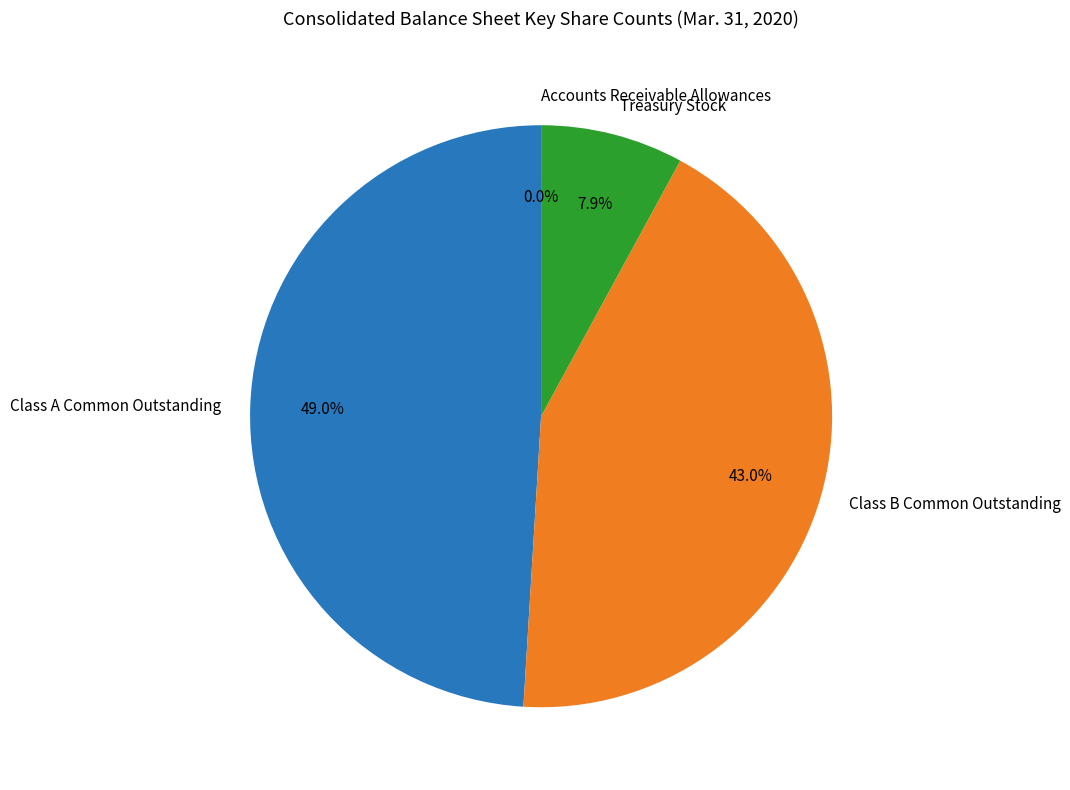

What percentage is NOT represented by Treasury Stock?

92.1%